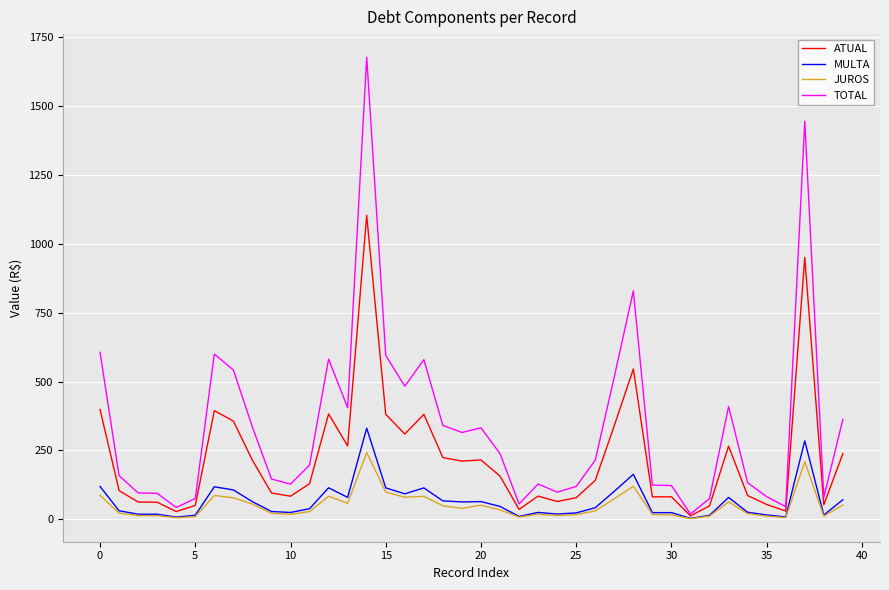

List the series in order of their peak value, lowest first.

JUROS, MULTA, ATUAL, TOTAL